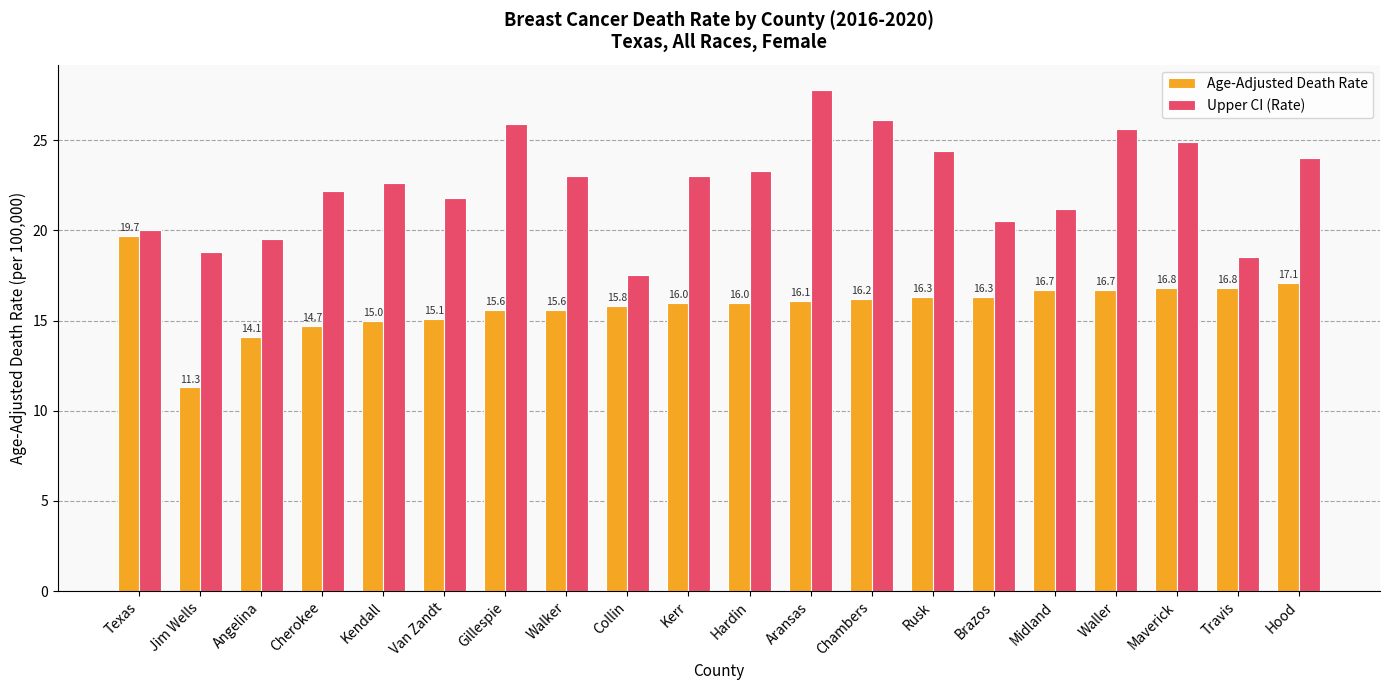

Are the bars horizontal?

No